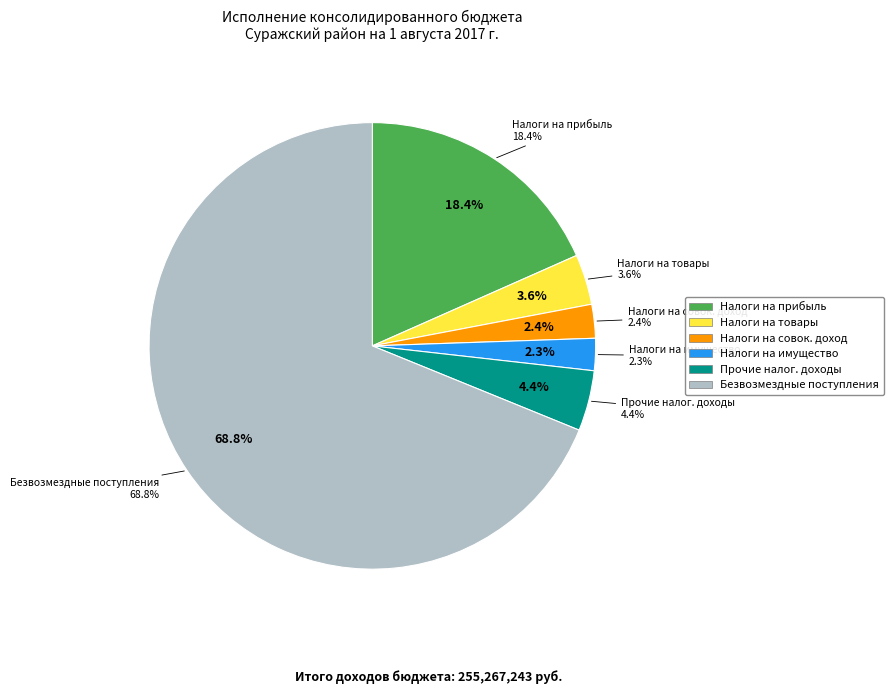

True or false: НАЛОГИ НА ПРИБЫЛЬ, ДОХОДЫ accounts for 30% of the total.

False